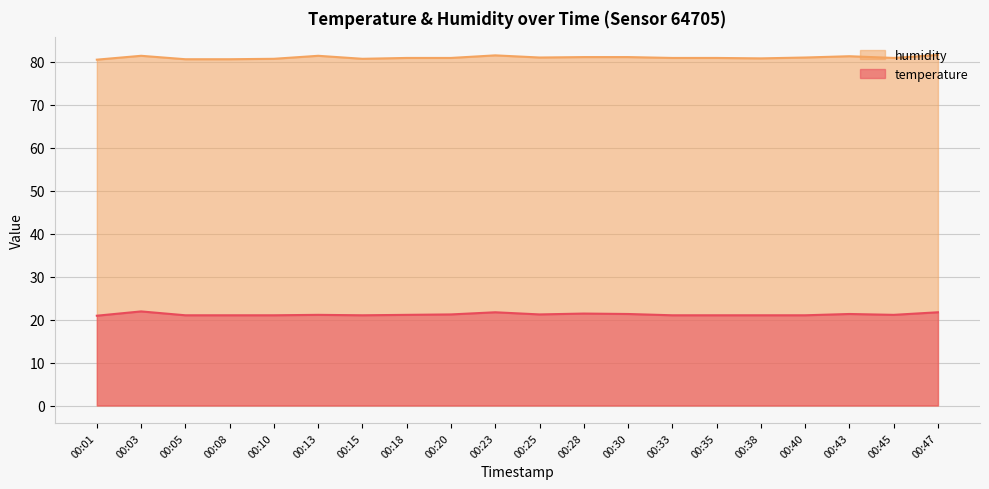

Rank the series by their average value, from lowest to highest.

temperature, humidity